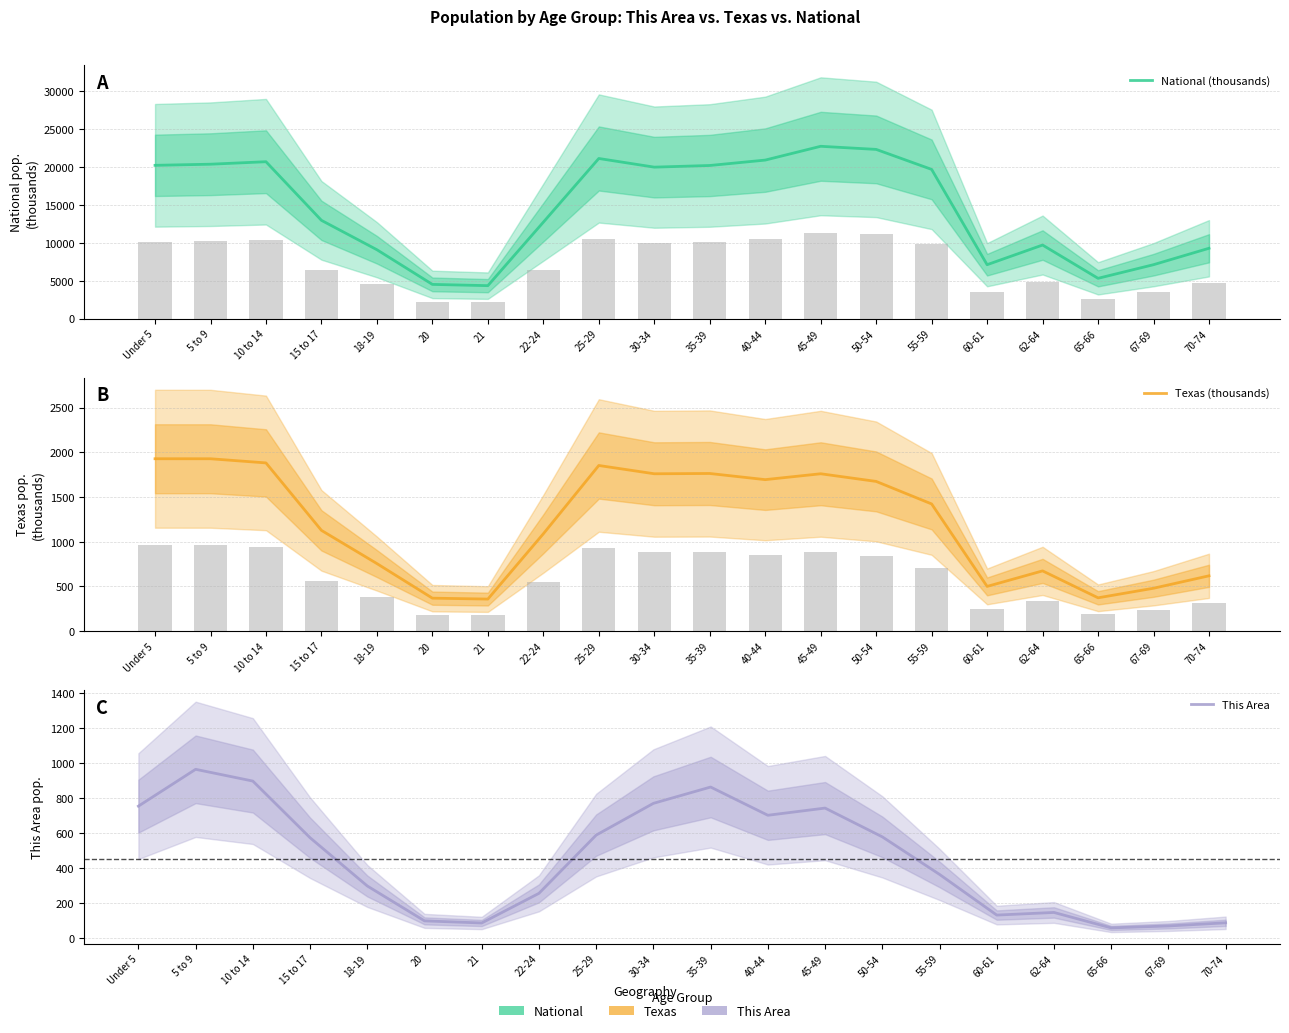

How many distinct data groups are displayed?

3